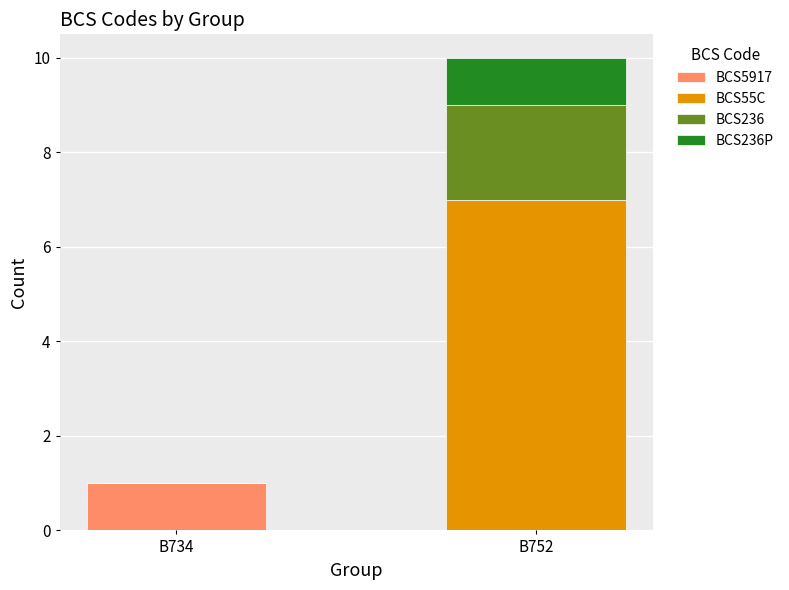

Reading right to left, what are the values for BCS5917?

B752=0	B734=1